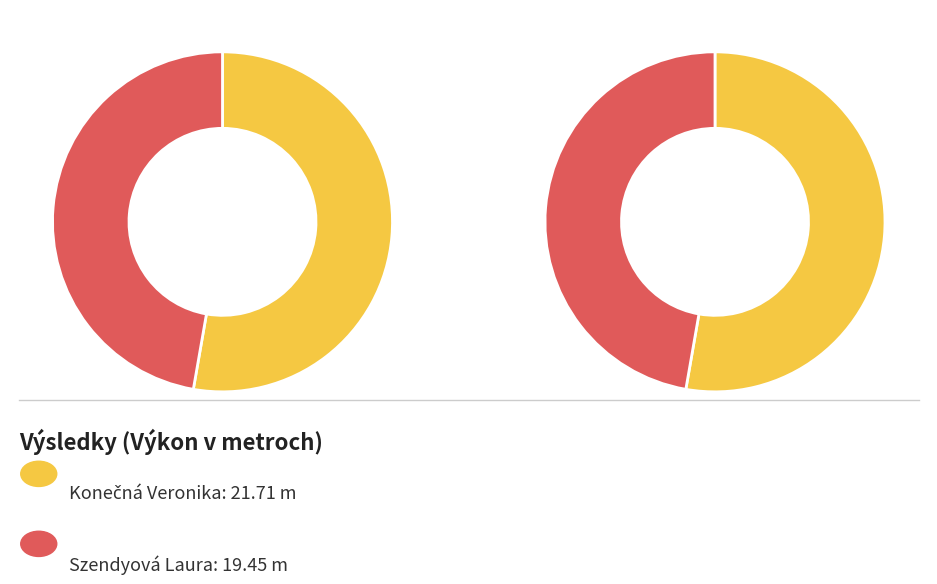

True or false: Konečná Veronika accounts for 53% of the total.

True